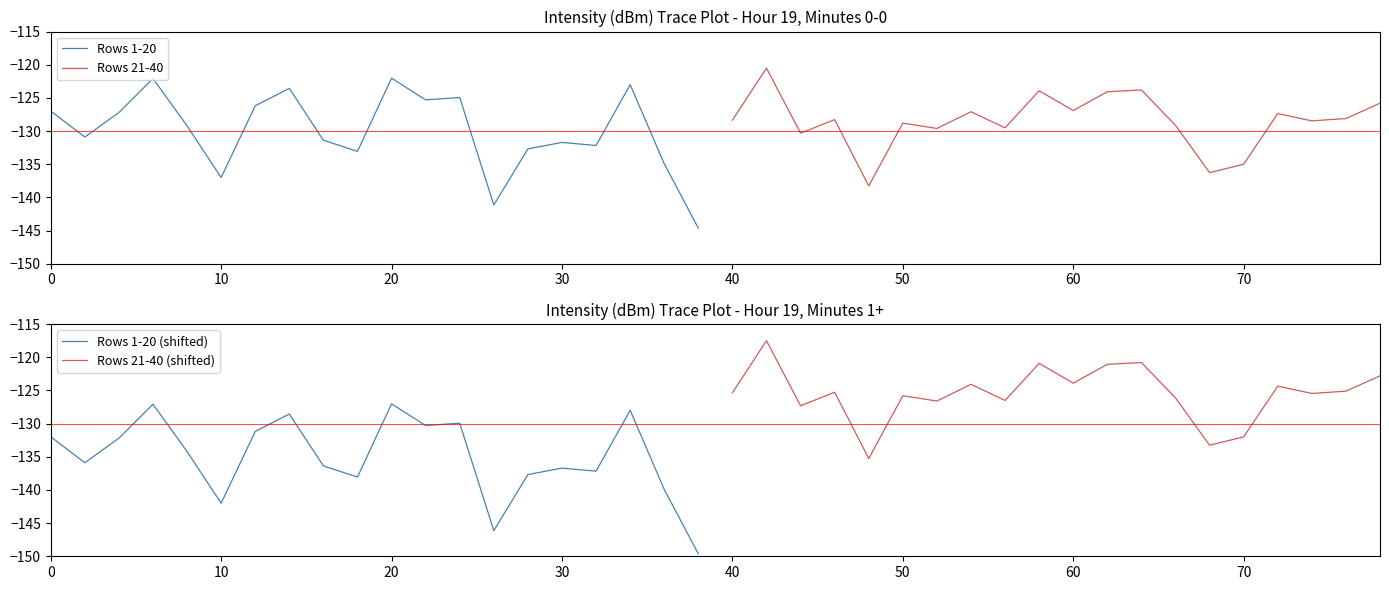

What is the minimum value for Rows 1-20?

-144.6